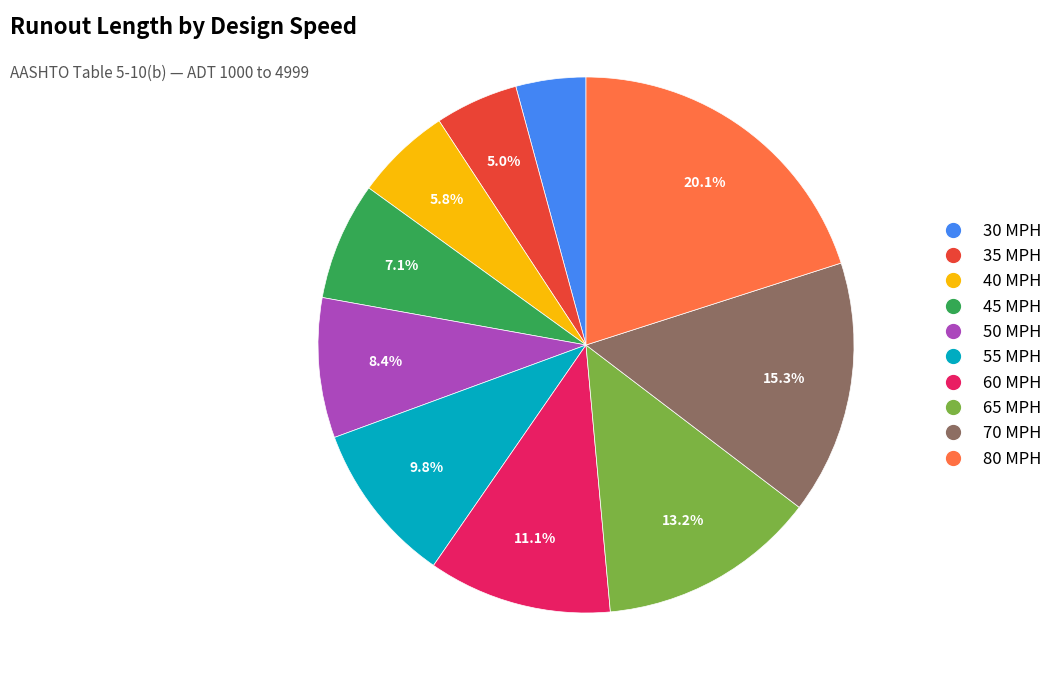

To the nearest percent, what is the average slice percentage?

10%